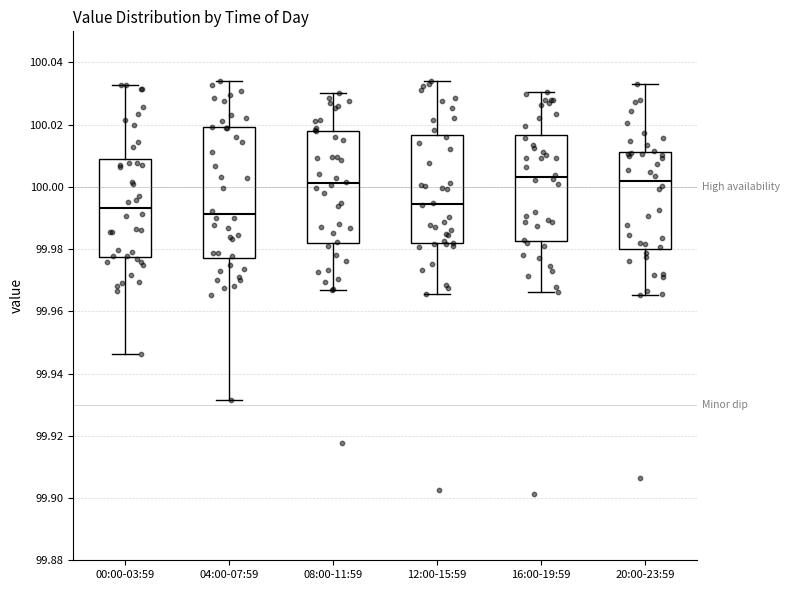

Where does the lower whisker of the box for 08:00-11:59 end on the y-axis? The values are not printed on the chart, so give them approximately, as read against the axis.

99.966